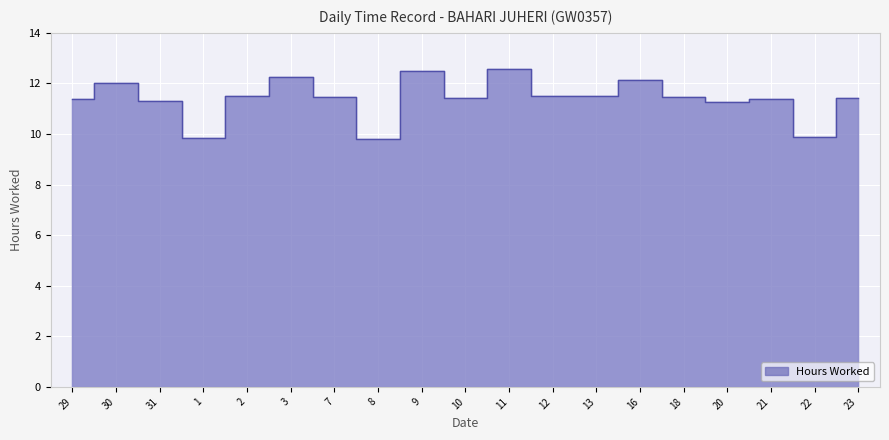

List the labels in order of value, smallest first.

8, 1, 22, 20, 31, 29, 21, 10, 23, 18, 7, 12, 13, 2, 30, 16, 3, 9, 11